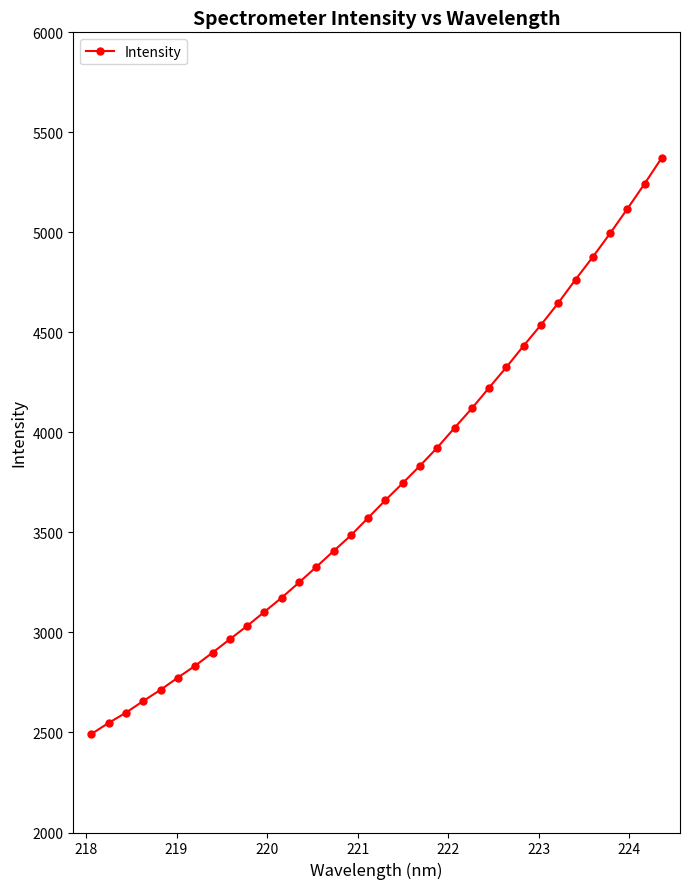

Count the number of categories in the chart.

34